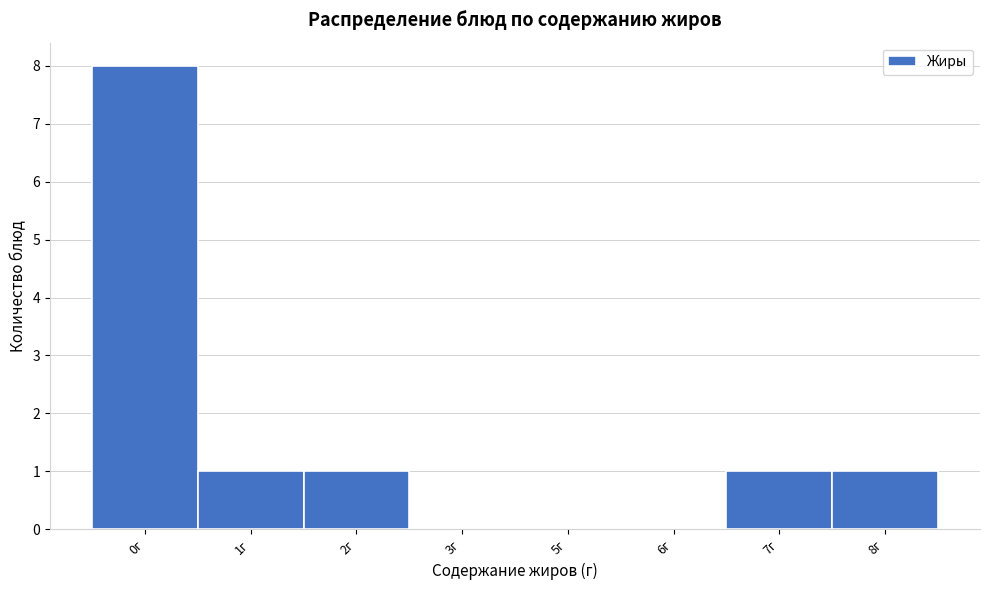

Reading left to right, transcribe all the data shown in this chart.

0г=8	1г=1	2г=1	3г=0	5г=0	6г=0	7г=1	8г=1